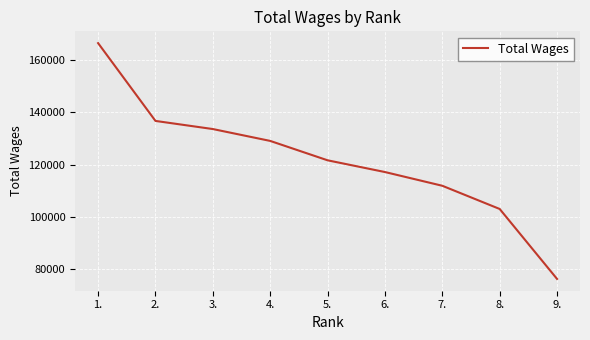

What is the difference between the maximum and minimum values?

90182